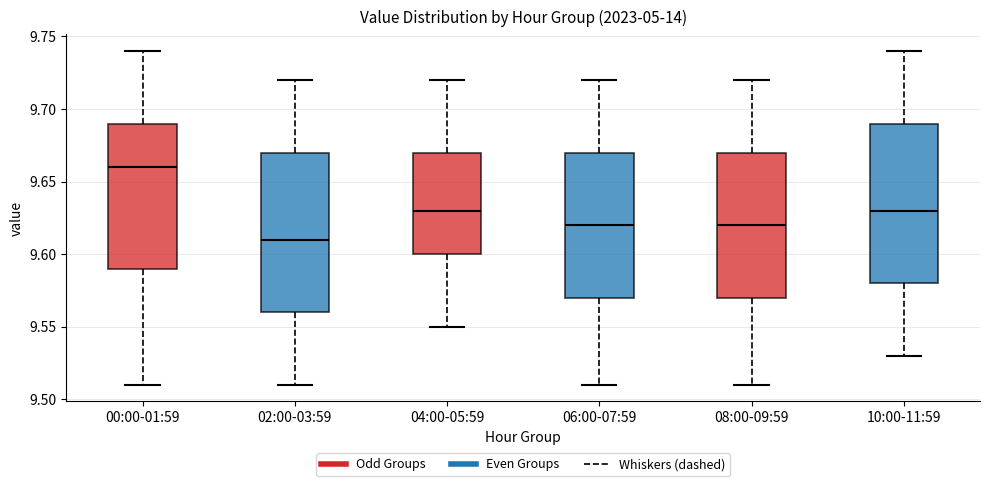

Which box has the highest median line?

00:00-01:59